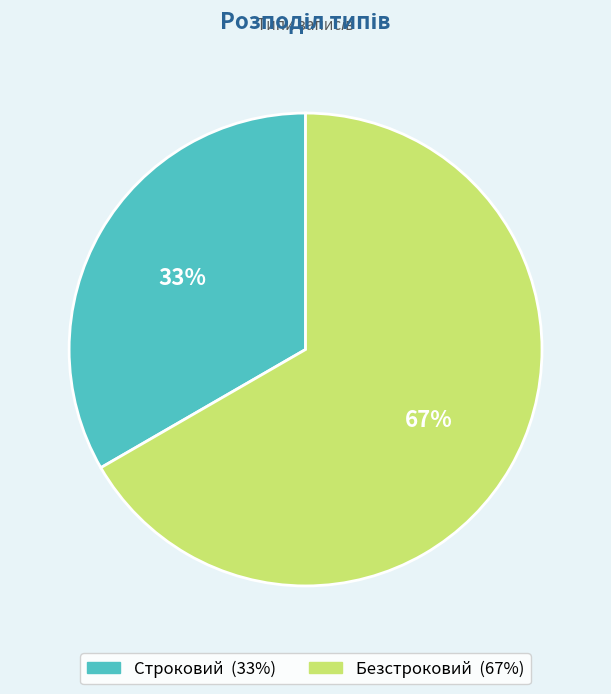

What percentage is the Строковий slice, to the nearest percent?

33%